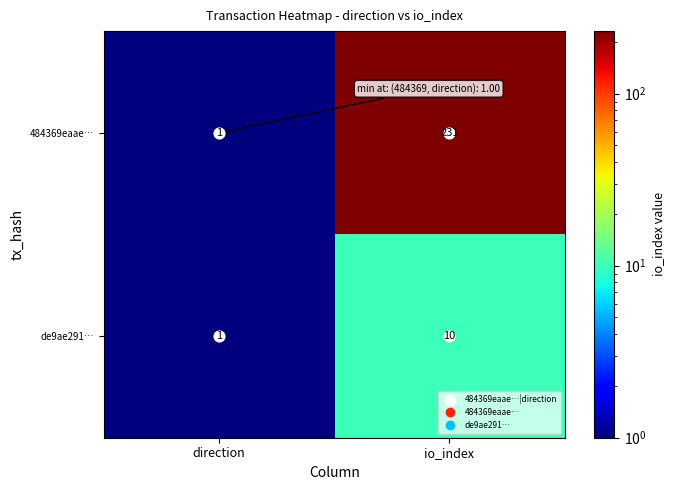

At which label does 484369eaae… reach its peak?

io_index